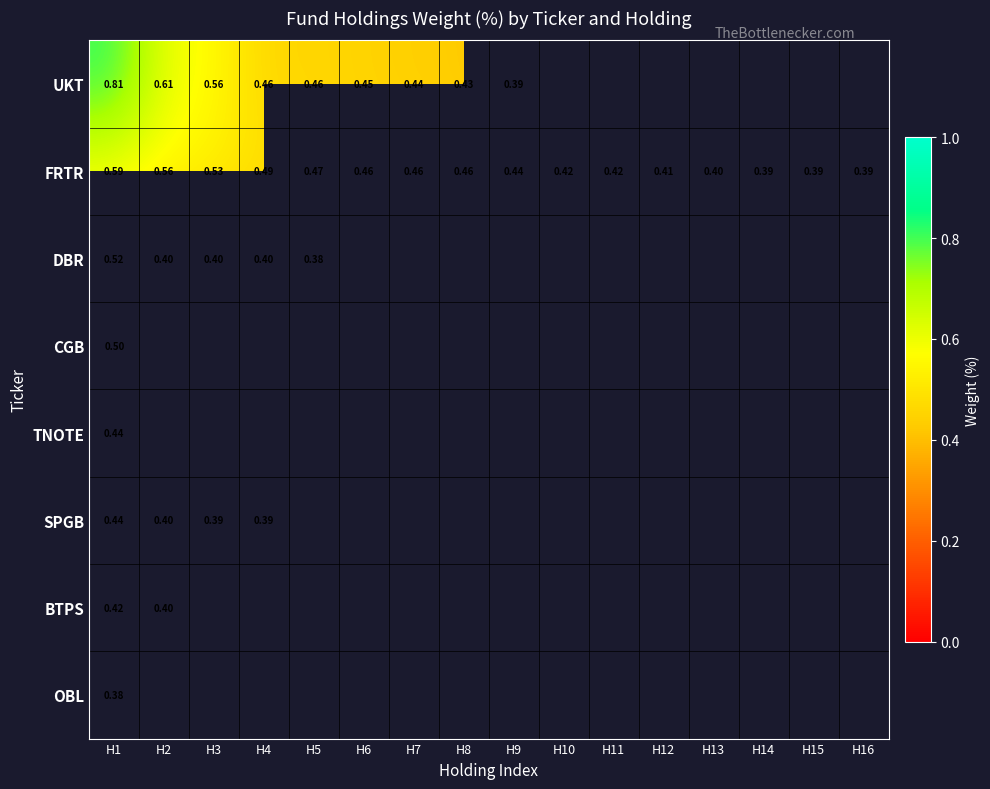

Is the value of FRTR at H2 greater than the value of TNOTE at H4?

No